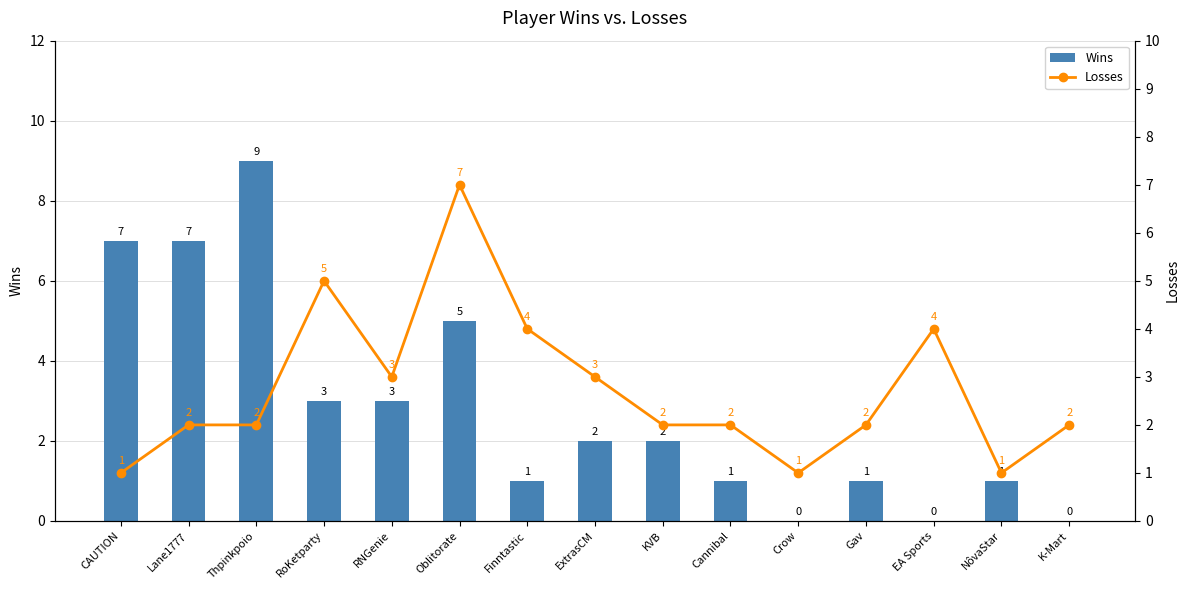

What is the total value across all series at Finntastic?

5